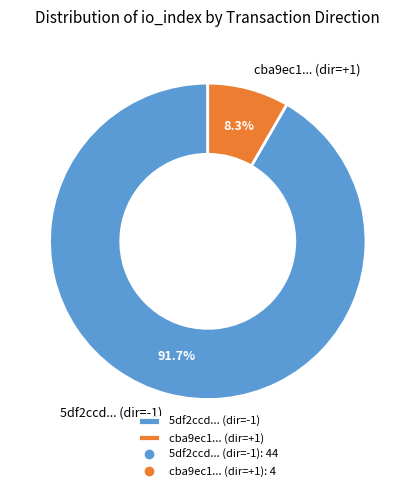

Between 5df2ccd... (dir=-1) and cba9ec1... (dir=+1), which is larger?

5df2ccd... (dir=-1)